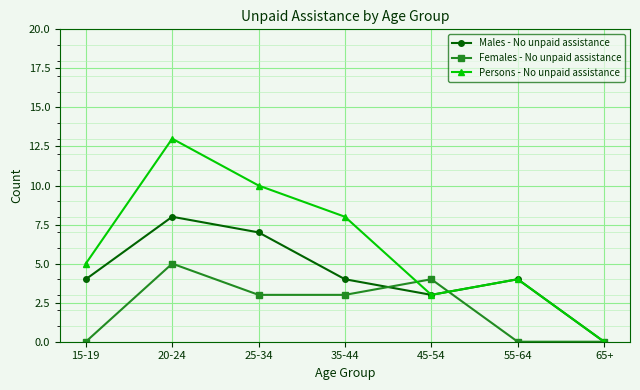

What position from the right is 15-19?

7